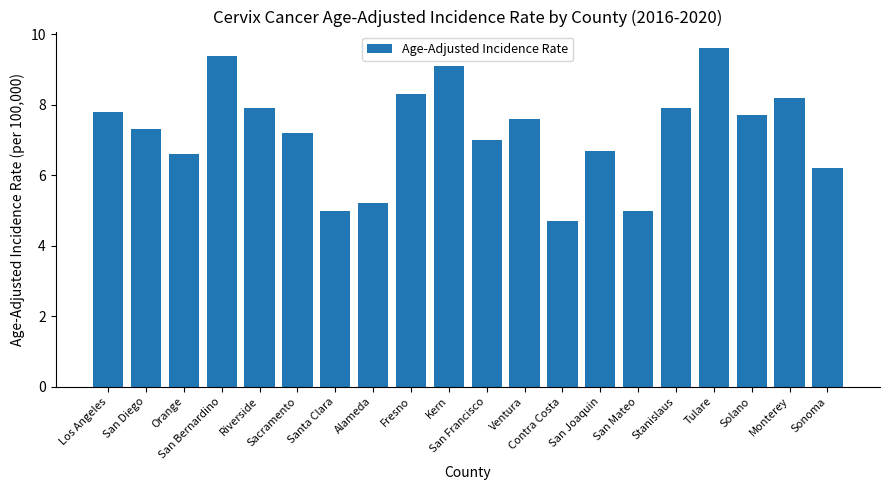

Reading right to left, extract all data points from this chart.

6.2	8.2	7.7	9.6	7.9	5.0	6.7	4.7	7.6	7.0	9.1	8.3	5.2	5.0	7.2	7.9	9.4	6.6	7.3	7.8